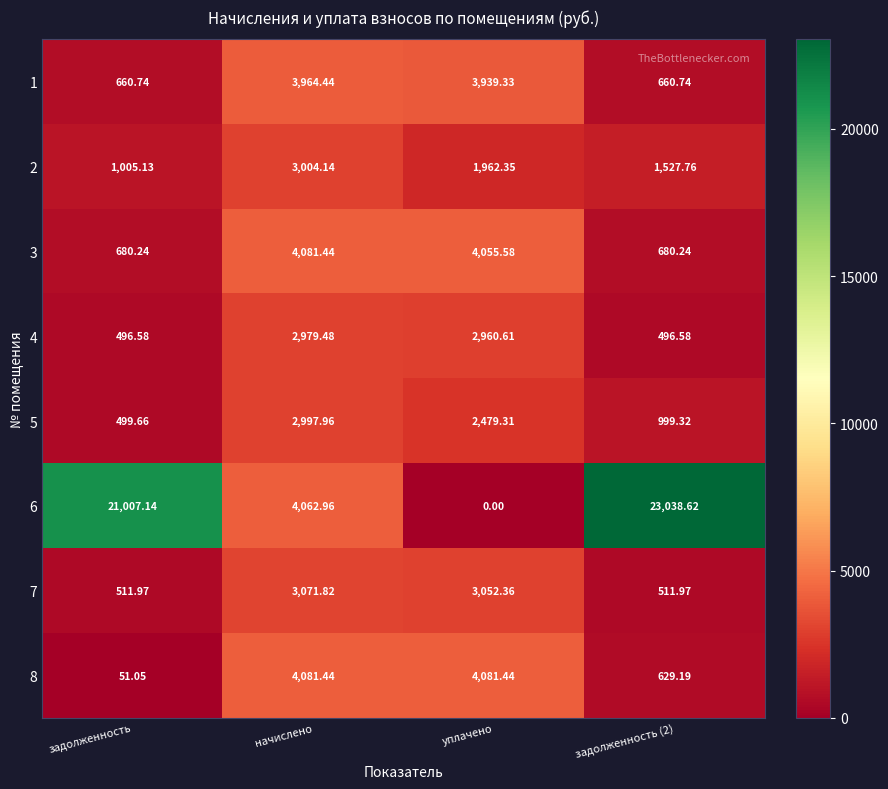

Where is 5 nearest to the value 1748?

уплачено